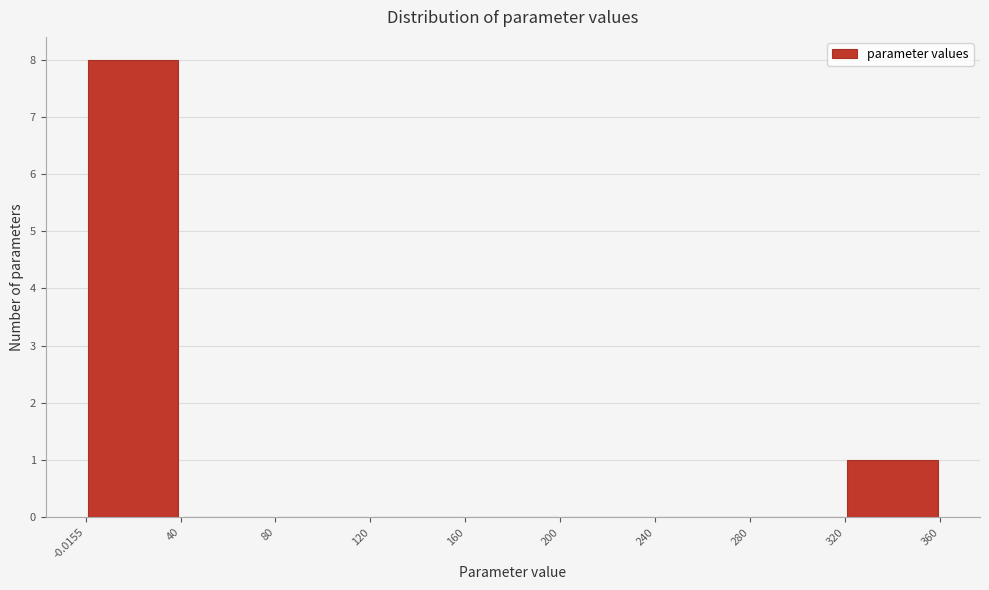

Over which range of the x-axis is the bar tallest?

-0.0155 to 40